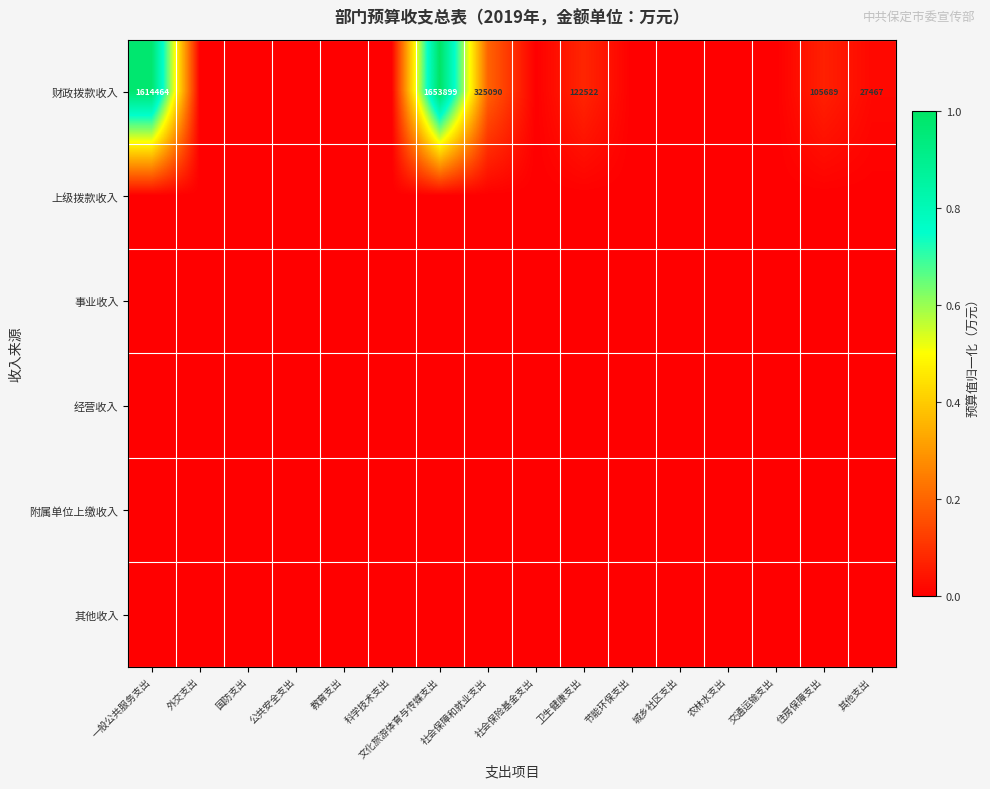

What is the difference between the 财政拨款收入 values at 卫生健康支出 and 文化旅游体育与传媒支出?

1531377